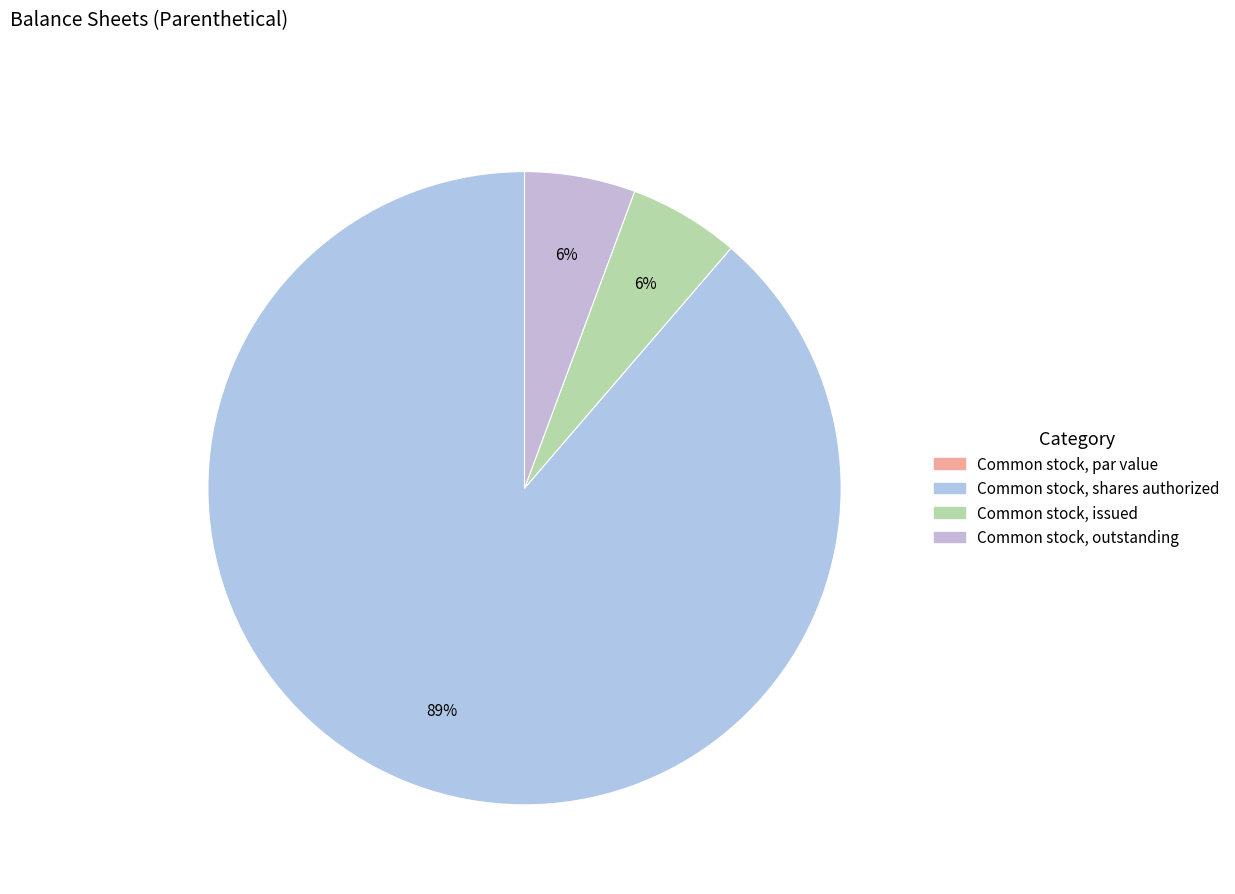

Which category has the biggest portion of the pie?

Common stock, shares authorized